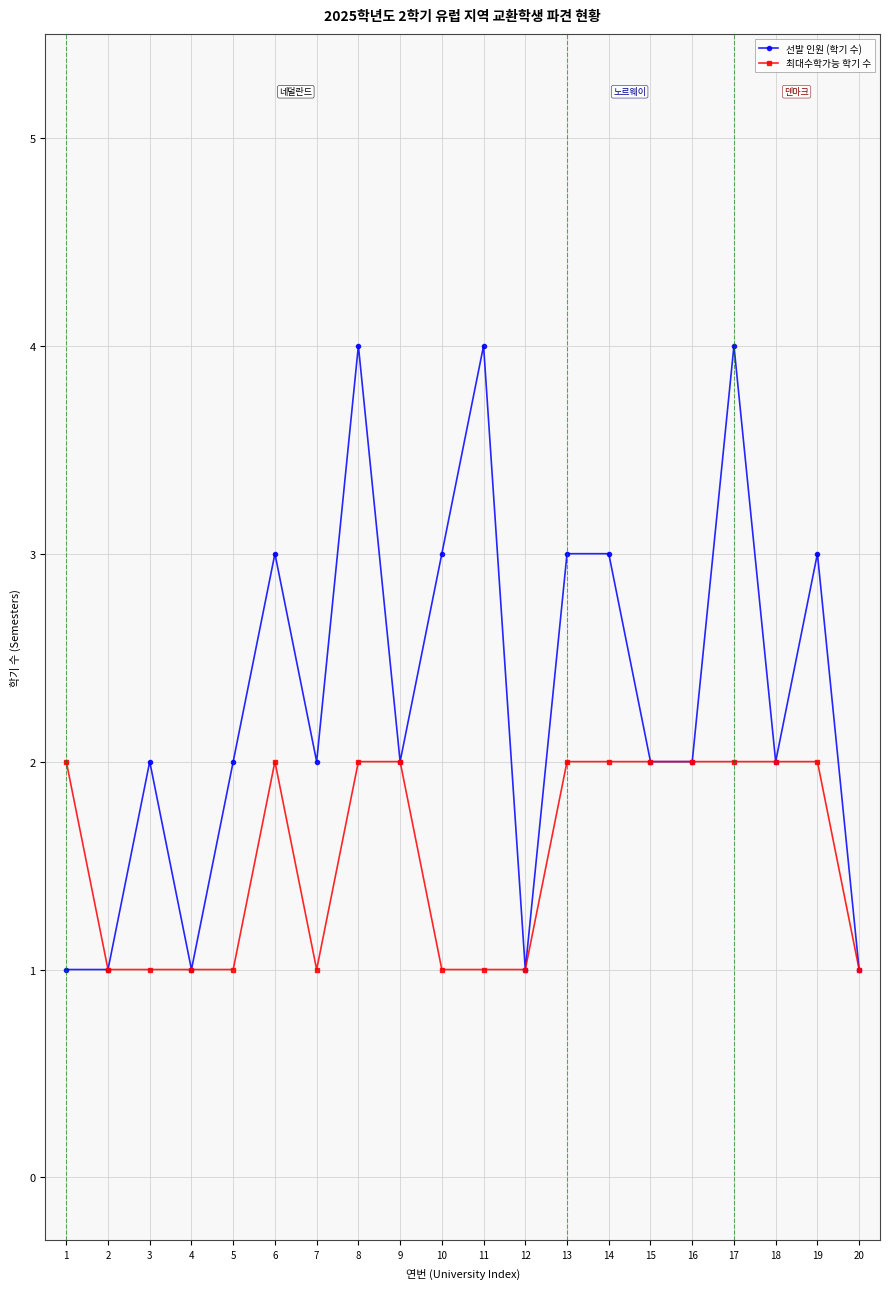

Where is the first local maximum for 선발 인원 (학기 수)?

3